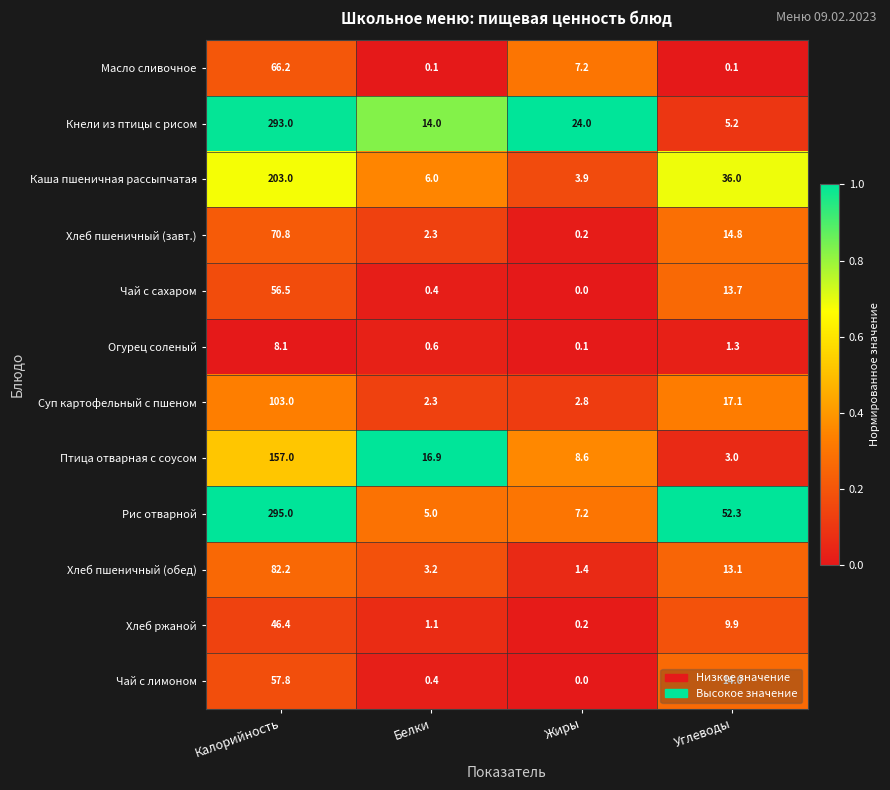

Count the number of categories in the chart.

4